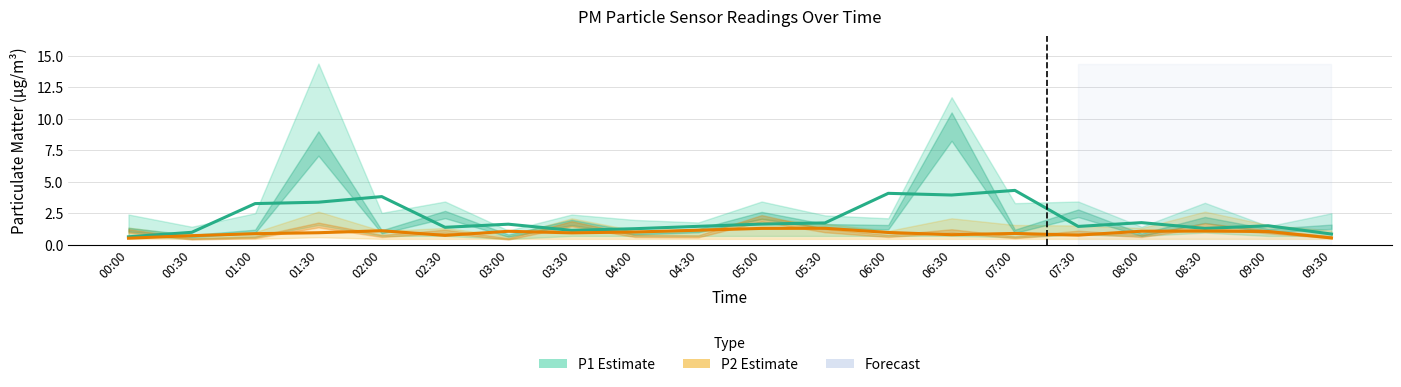

What is the average value of the P2 (PM2.5) series?

0.9